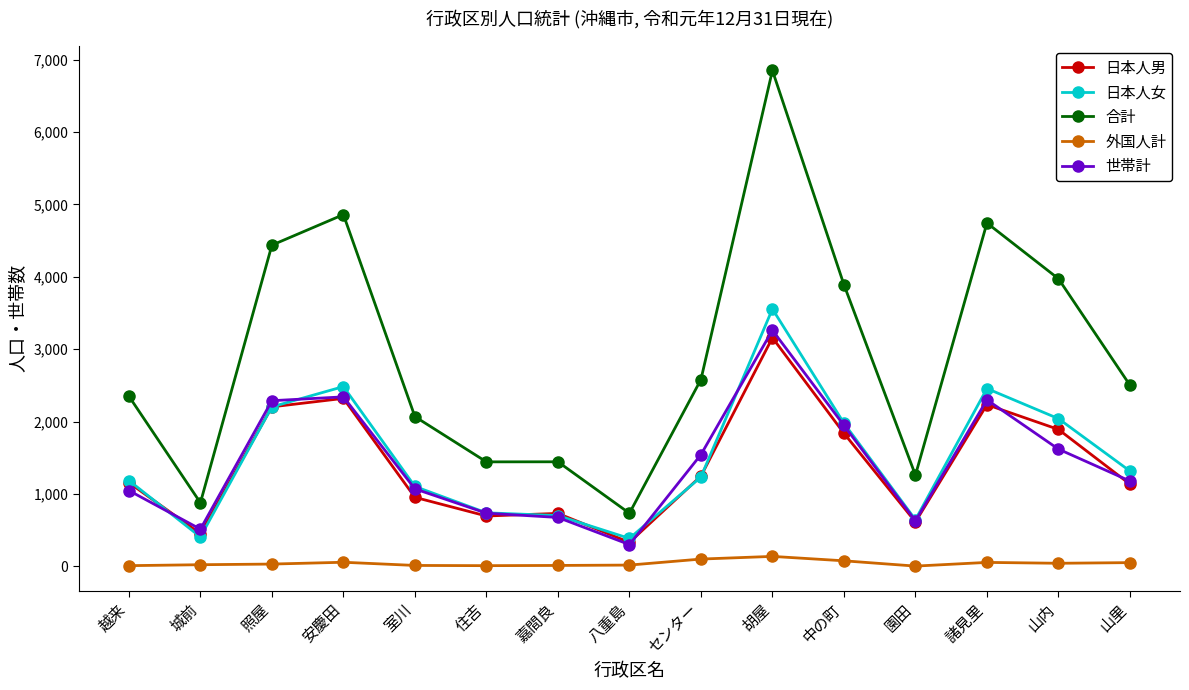

True or false: 日本人女 and 合計 cross at least once.

False